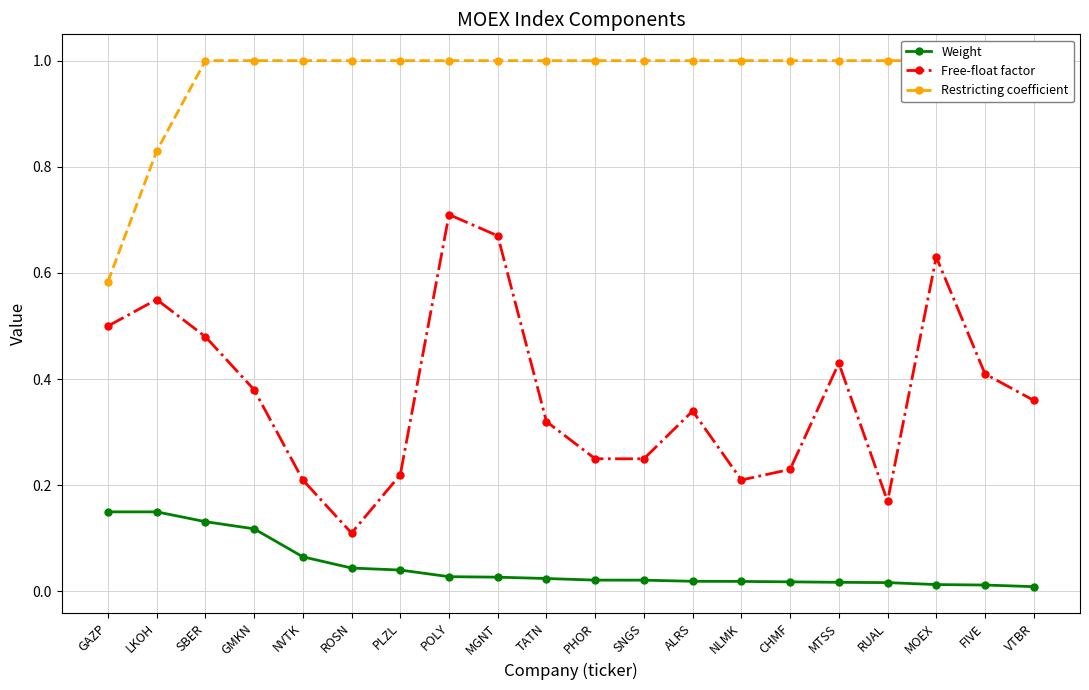

True or false: Free-float factor and Weight cross at least once.

False